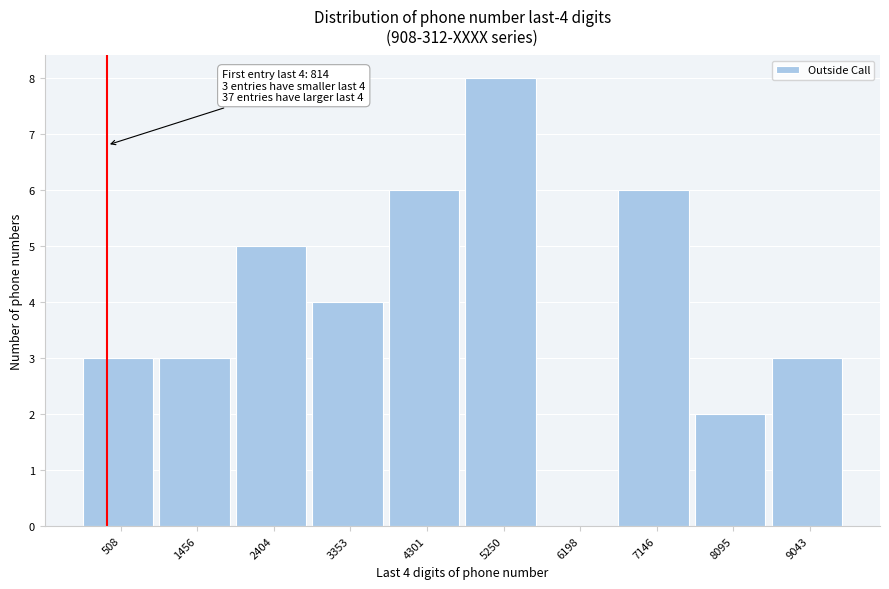

Reading left to right, transcribe all the data shown in this chart.

508=3	1456=3	2404=5	3353=4	4301=6	5250=8	6198=0	7146=6	8095=2	9043=3